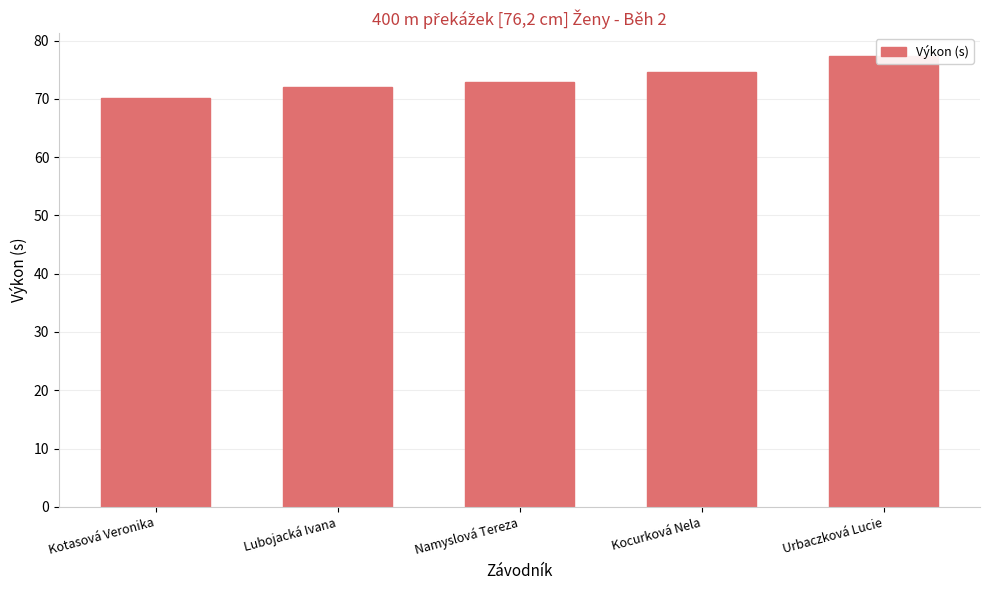

Reading left to right, list all the values displayed in this chart.

Kotasová Veronika=70.2	Lubojacká Ivana=72.1	Namyslová Tereza=72.9	Kocurková Nela=74.6	Urbaczková Lucie=77.4